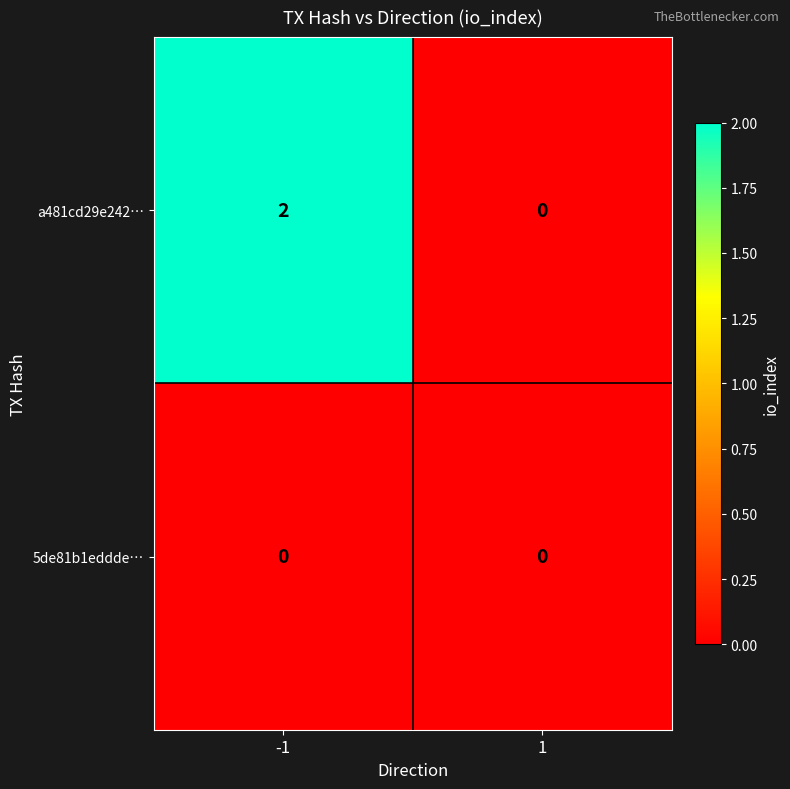

Is the value of 5de81b1eddde… at 1 greater than the value of a481cd29e242… at -1?

No